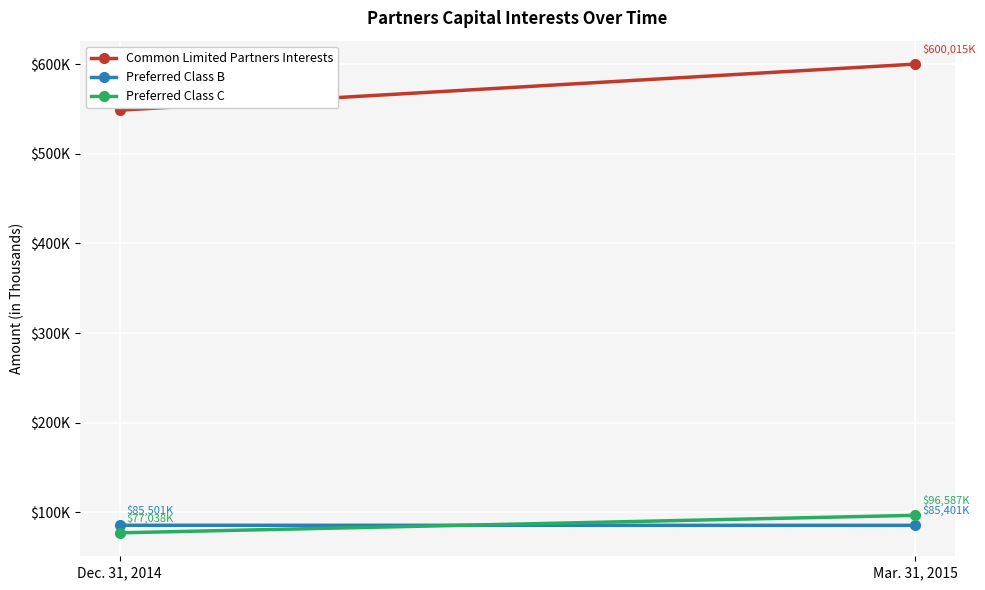

How many data points does each series have?

2